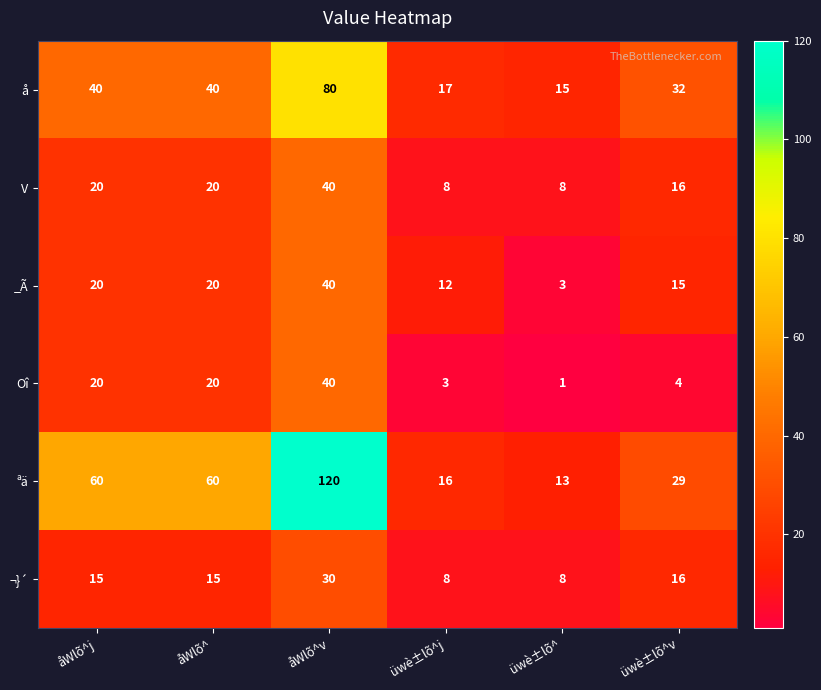

Between åWlõ^v and üwè±lõ^v, which series saw the biggest shift?

ªä